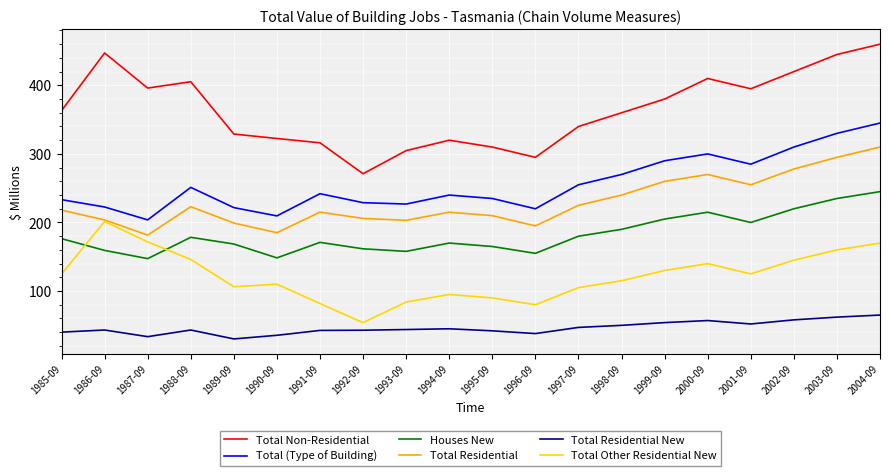

True or false: Total (Type of Building) has a value of 222.6 at 1986-09.

True